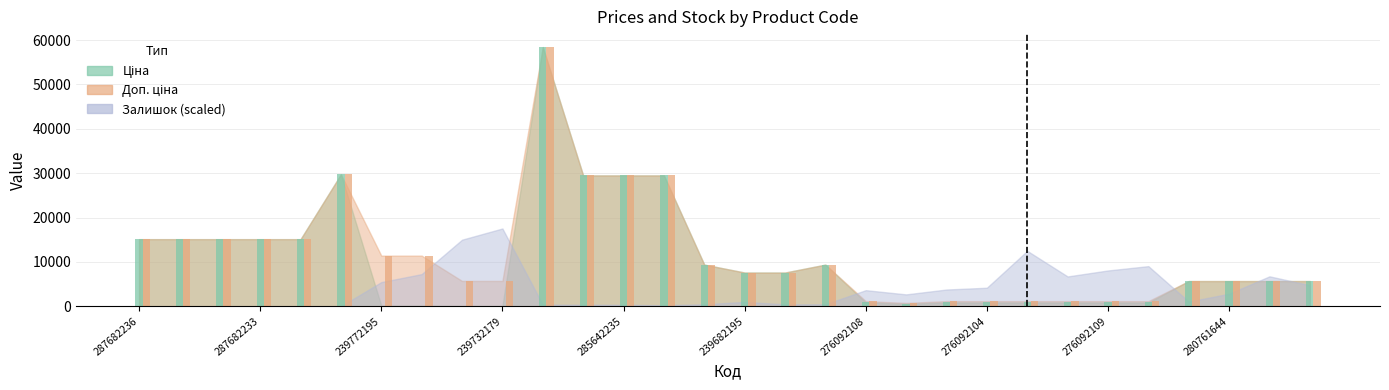

How many bars are there in total?

60